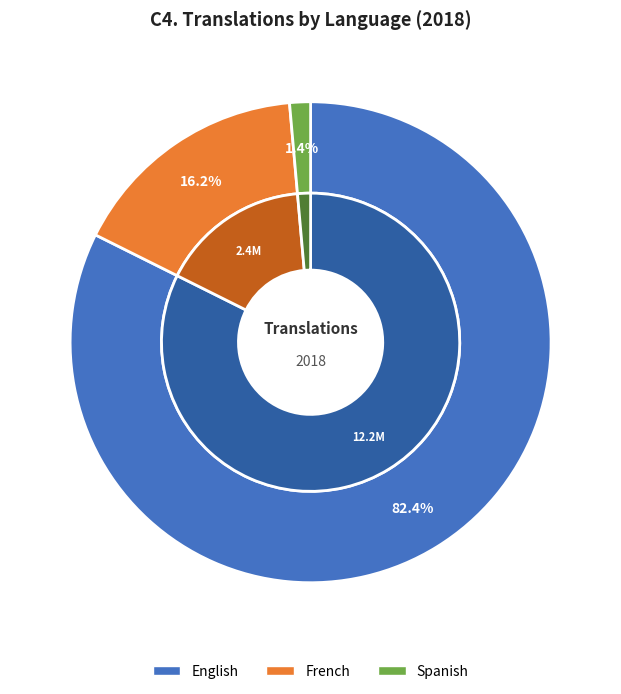

What is the smallest slice in the pie chart?

Spanish